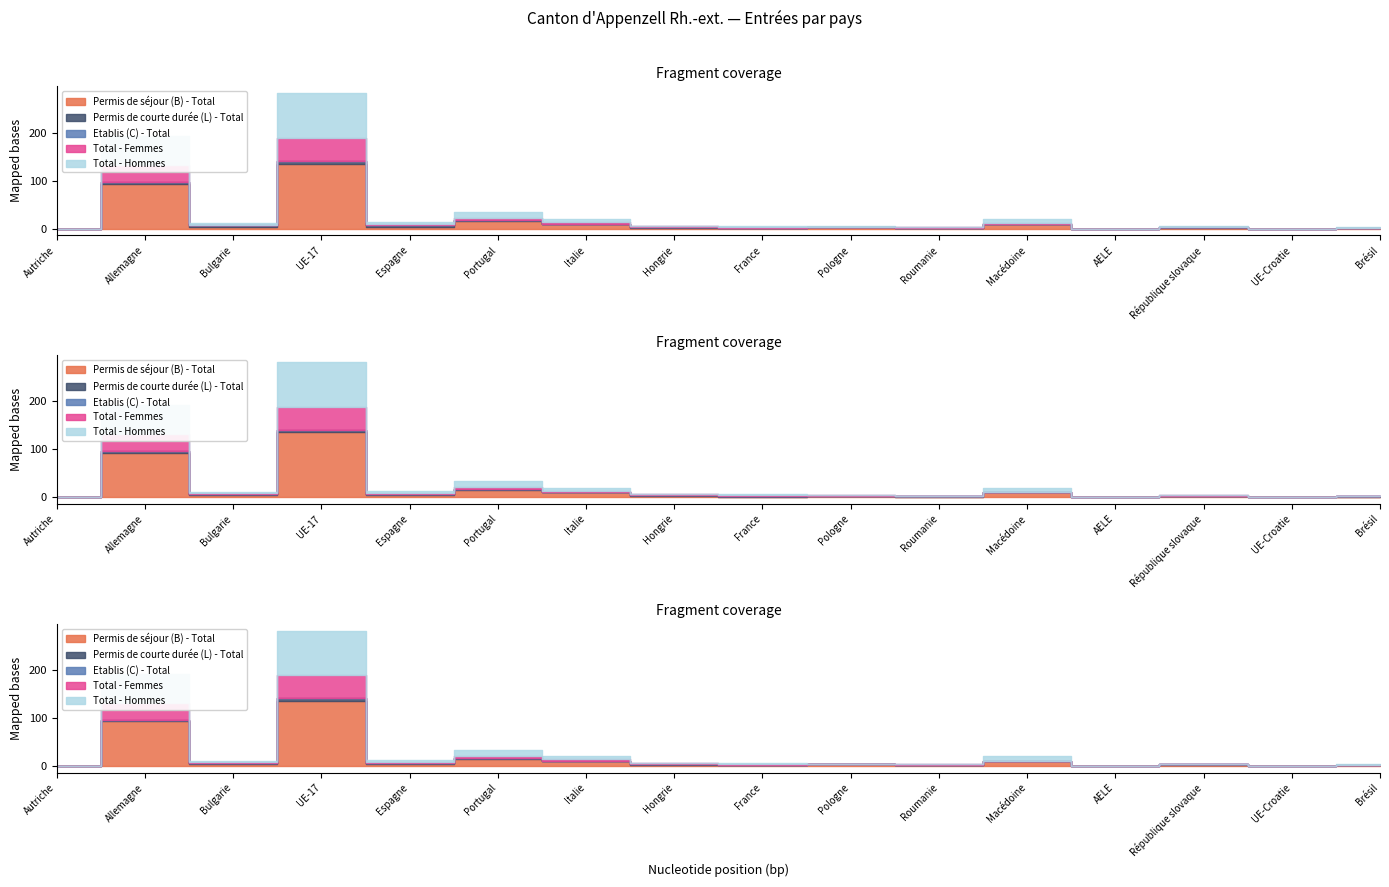

Is the value of Total - Hommes at République slovaque greater than the value of Permis de courte durée (L) - Total at Roumanie?

No